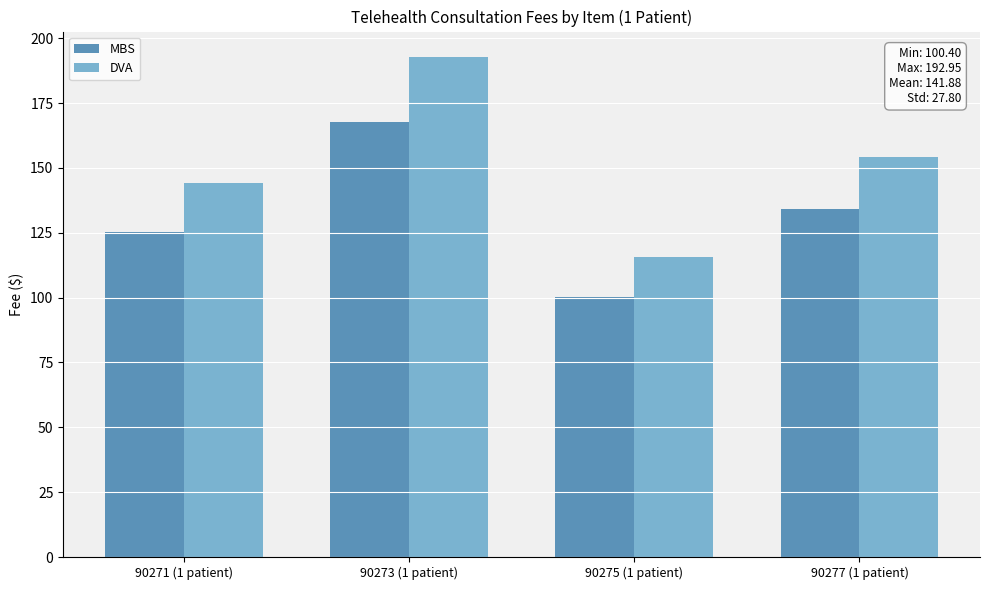

How many categories are shown in the chart?

4